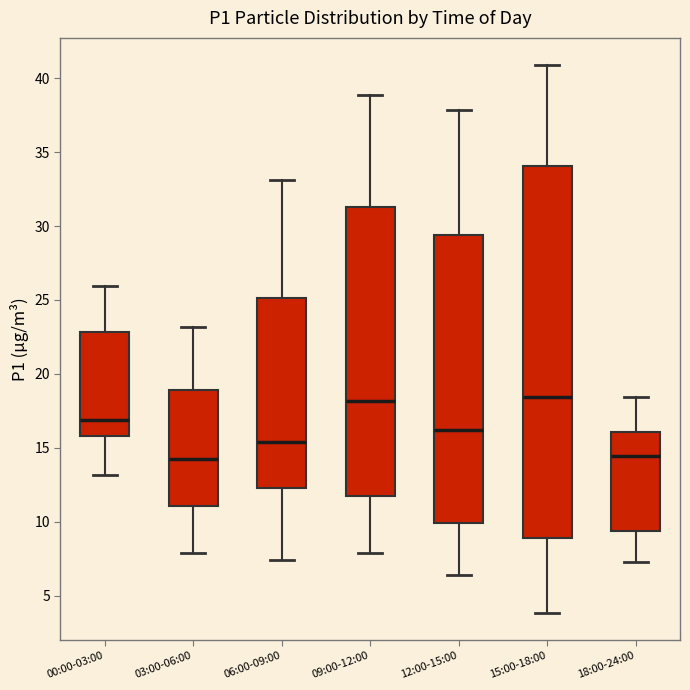

Reading left to right, transcribe this box plot: for each box, give where its median line is, the range the box spans, and where its two whiskers end, as read against the y-axis. The values are not printed on the chart, so give them approximately, as read against the axis.

00:00-03:00: median 17.0, box 16.0 to 23.0, whiskers 13.0 to 26.0
03:00-06:00: median 14.5, box 11.0 to 19.0, whiskers 8.0 to 23.0
06:00-09:00: median 15.5, box 12.5 to 25.0, whiskers 7.5 to 33.0
09:00-12:00: median 18.0, box 12.0 to 31.5, whiskers 8.0 to 39.0
12:00-15:00: median 16.0, box 10.0 to 29.5, whiskers 6.5 to 38.0
15:00-18:00: median 18.5, box 9.0 to 34.0, whiskers 4.0 to 41.0
18:00-24:00: median 14.5, box 9.5 to 16.0, whiskers 7.5 to 18.5